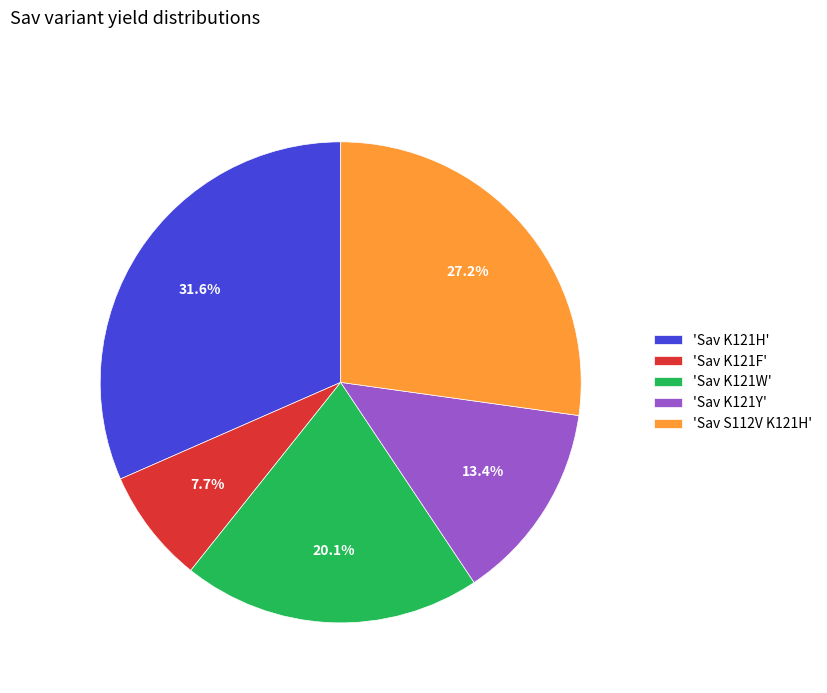

Approximately how many times larger is the value at 'Sav K121W' compared to 'Sav S112V K121H'?

0.7